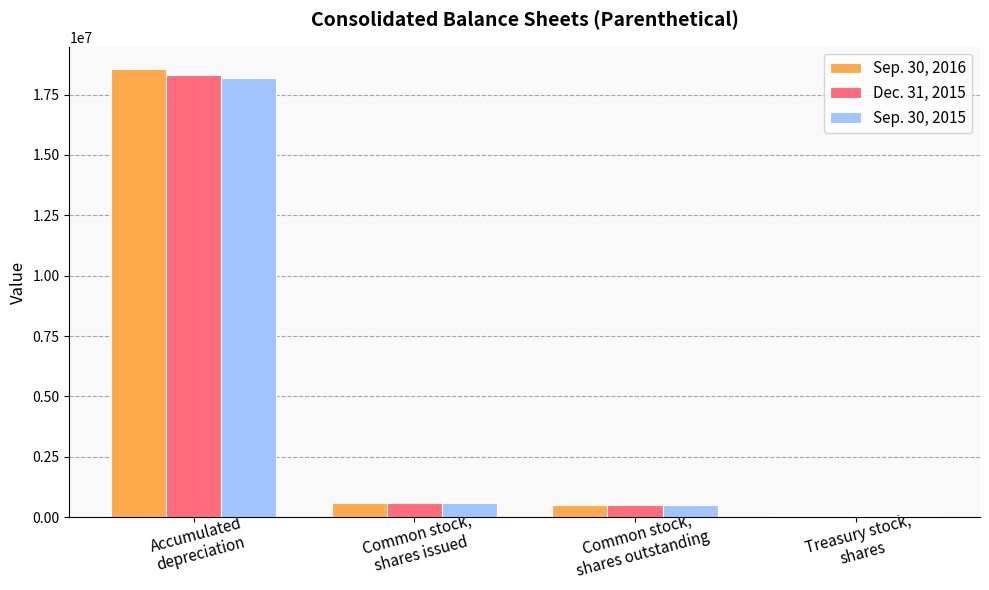

How many bars are there in total?

12